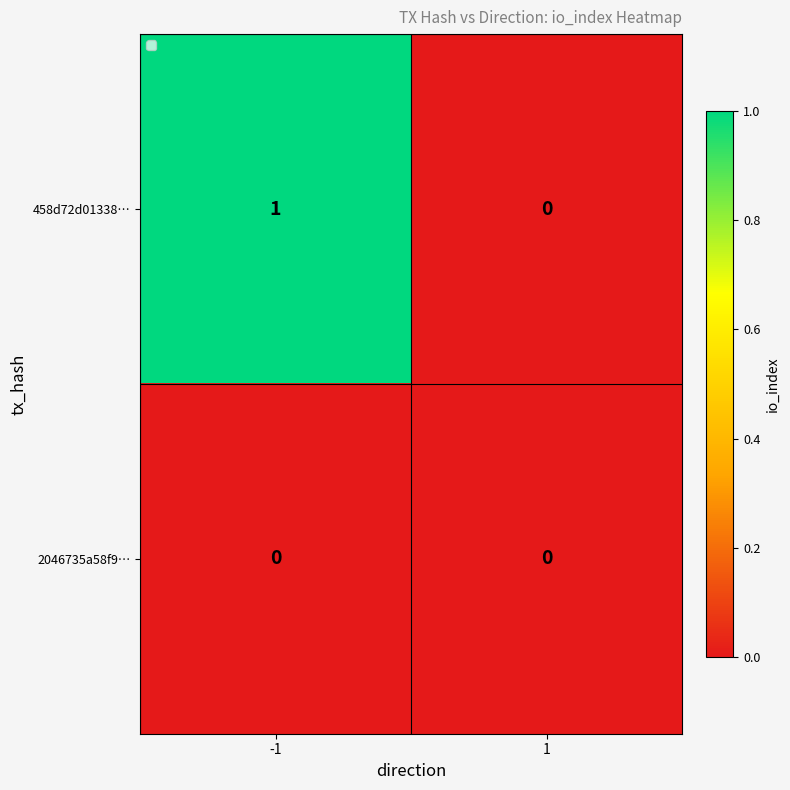

True or false: 2046735a58f9… has a value of 0 at -1.

True